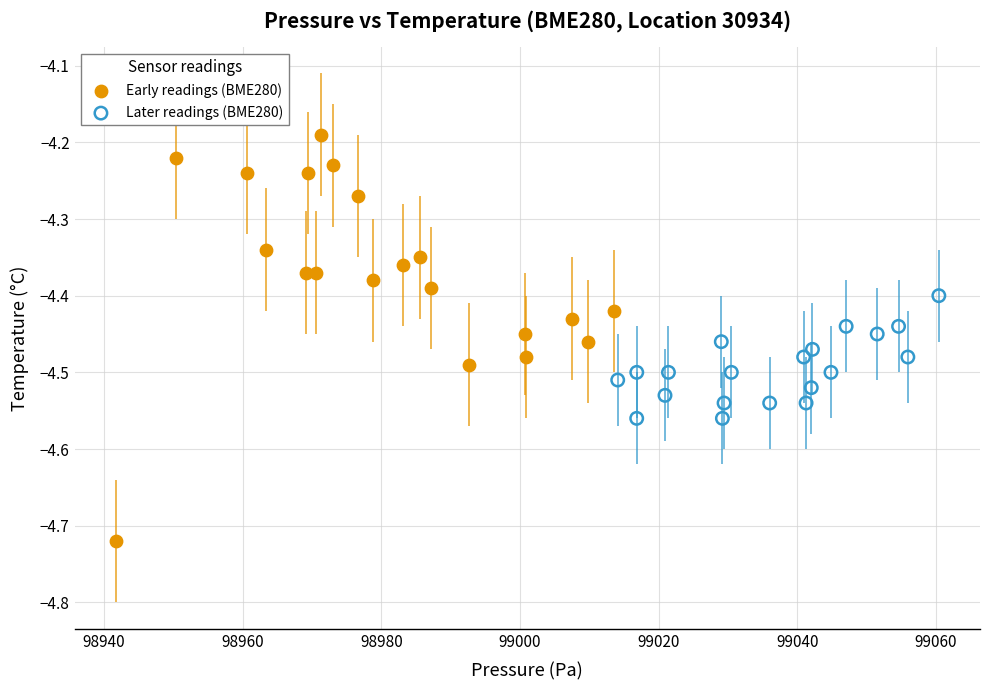

Which series contains the lowest Y value?

Early readings (BME280)